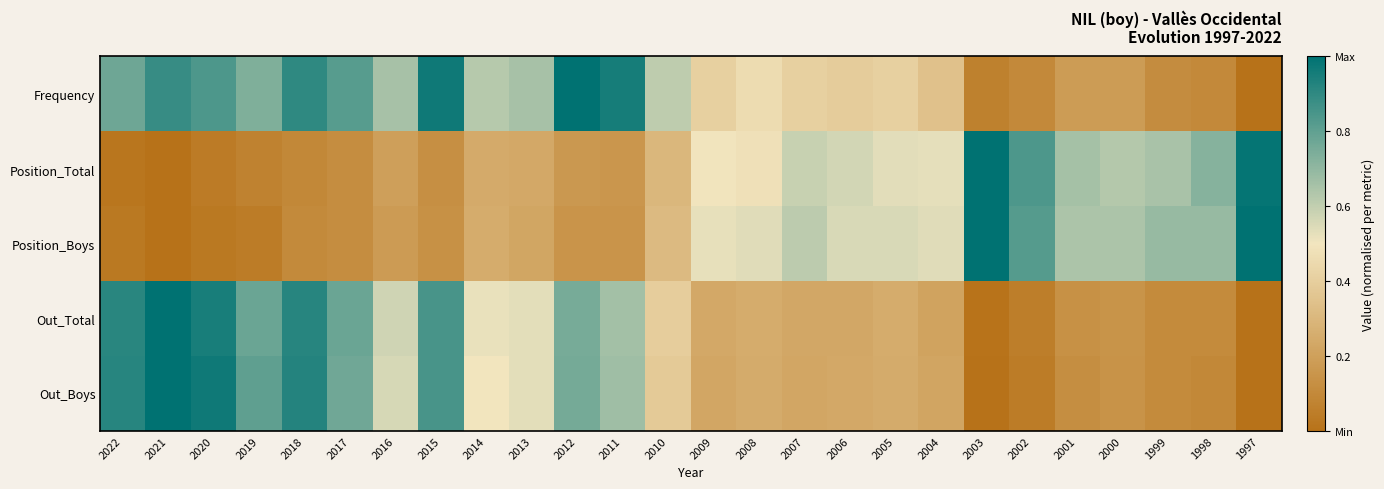

What is the total value across all series at 2020?

2.8